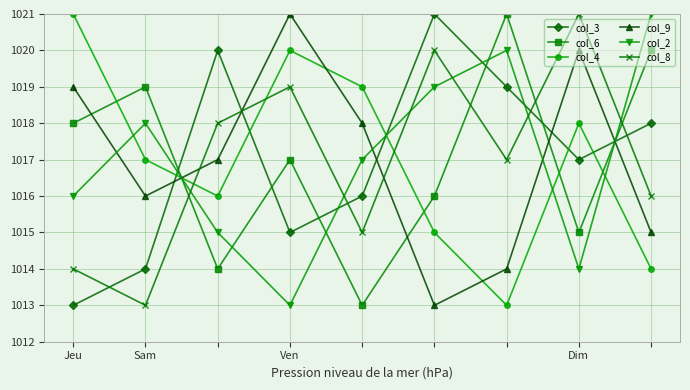

True or false: col_2 has more than 1 interior local peaks.

True